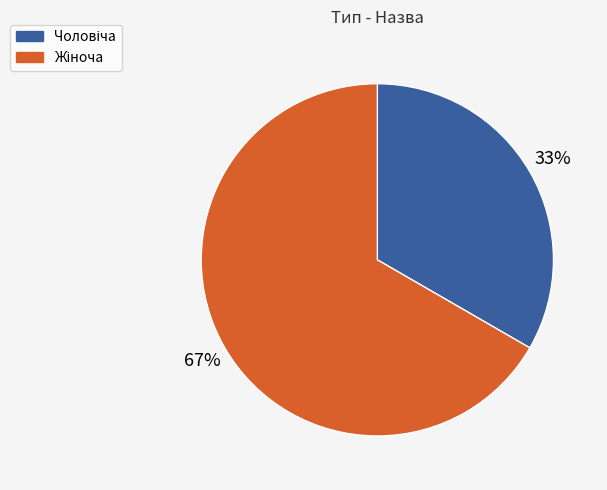

How many segments does this pie chart have?

2